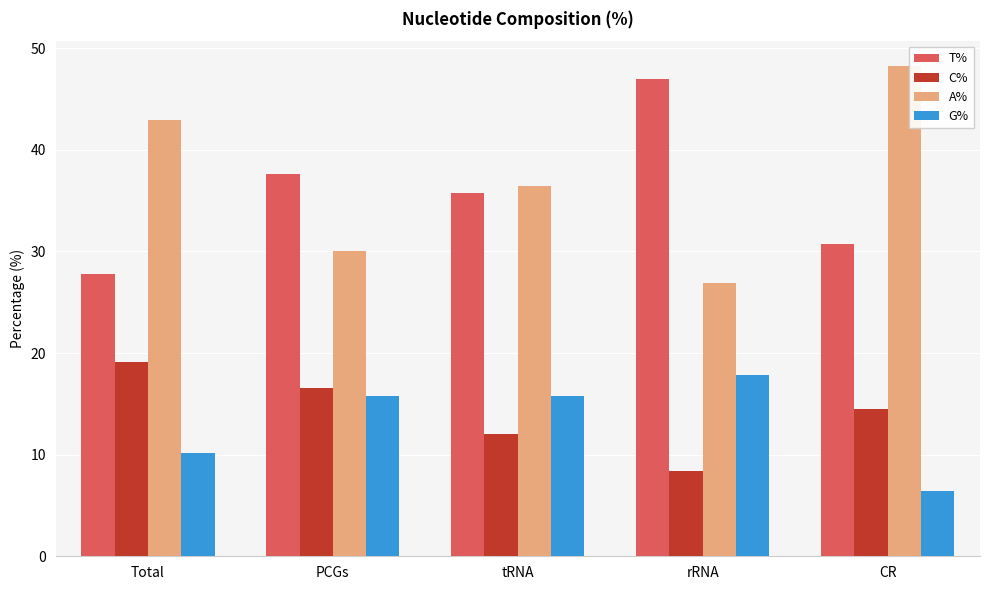

What value does the C% series have at PCGs?

16.6